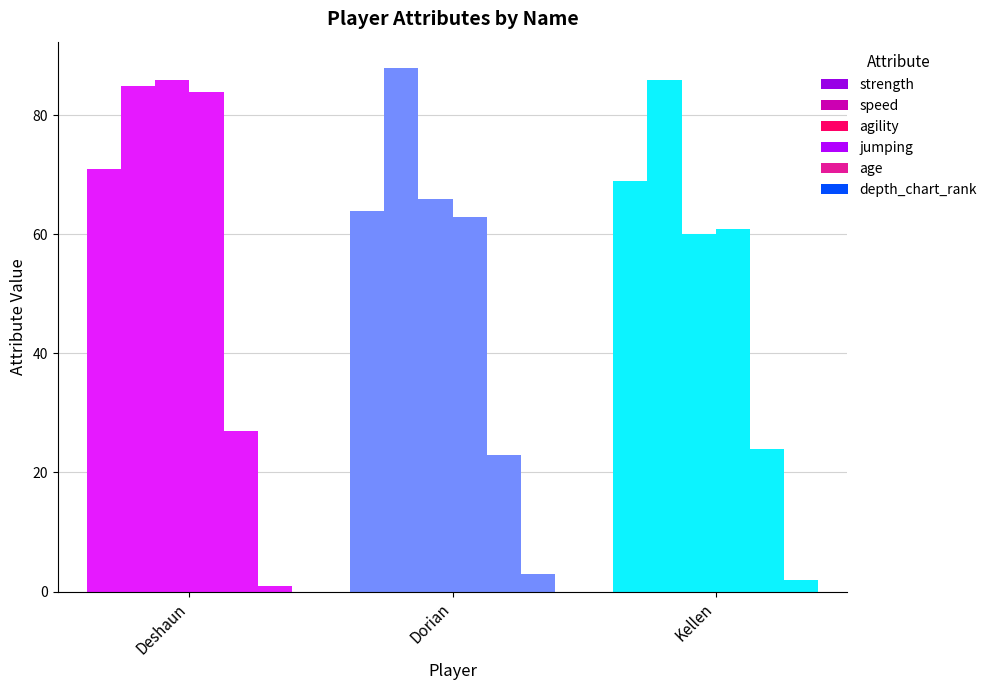

How many data points does each series have?

3